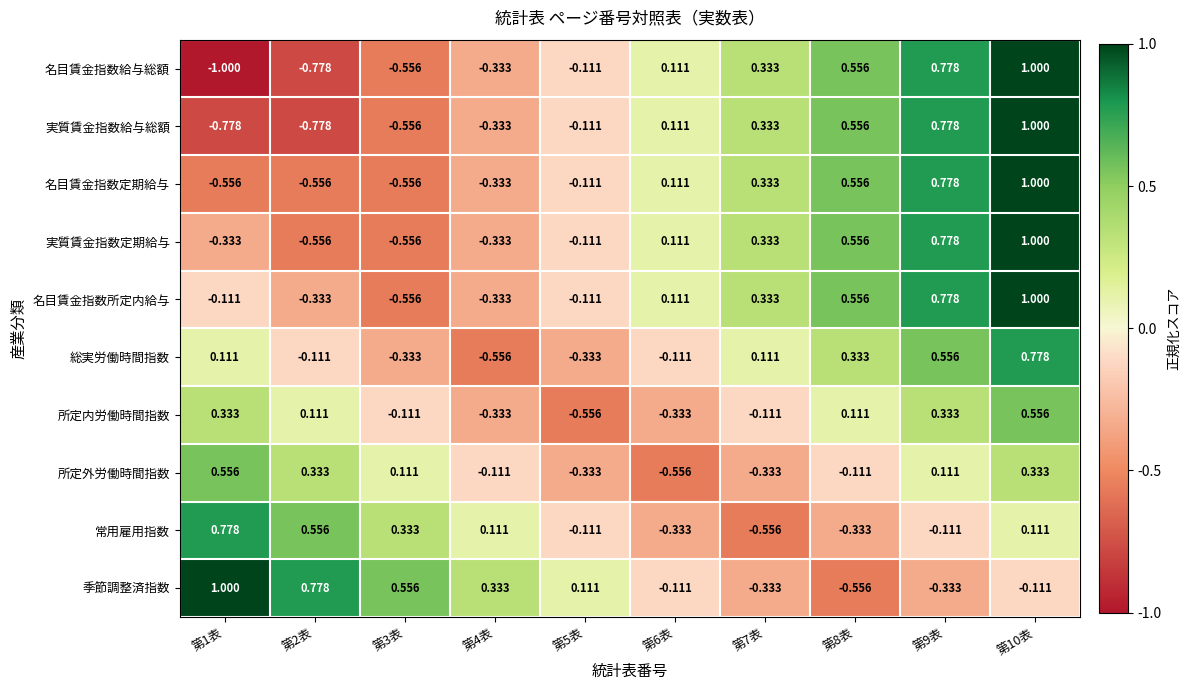

Which series has the largest range (max minus min)?

名目賃金指数給与総額